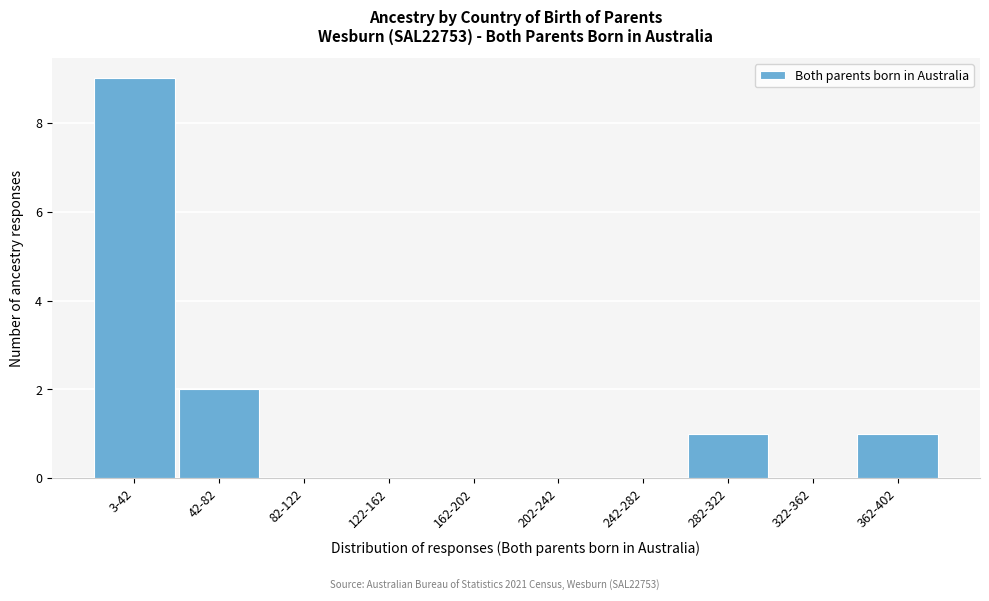

At which label is the value closest to 4?

42-82